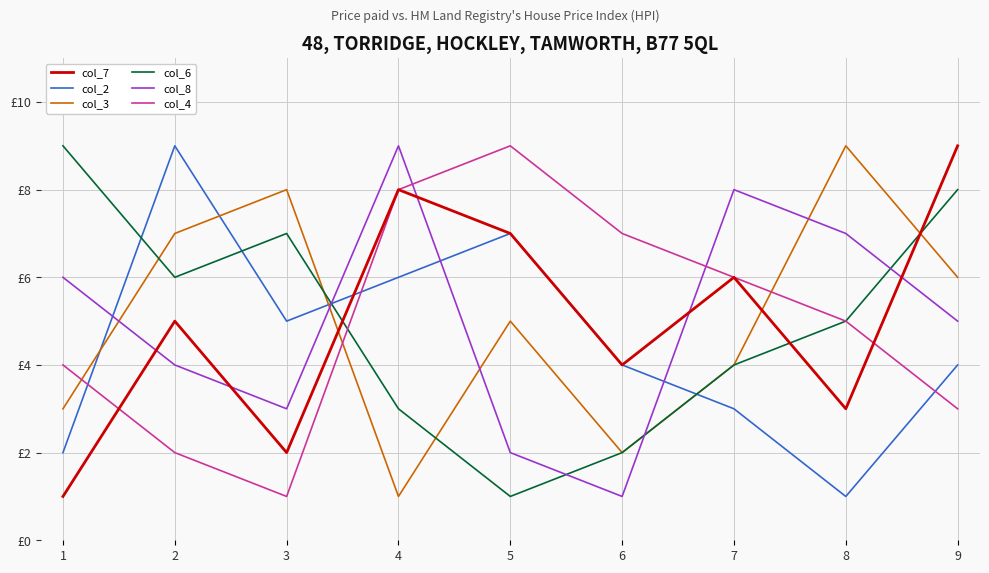

Does the chart display data point markers on the line(s)?

No